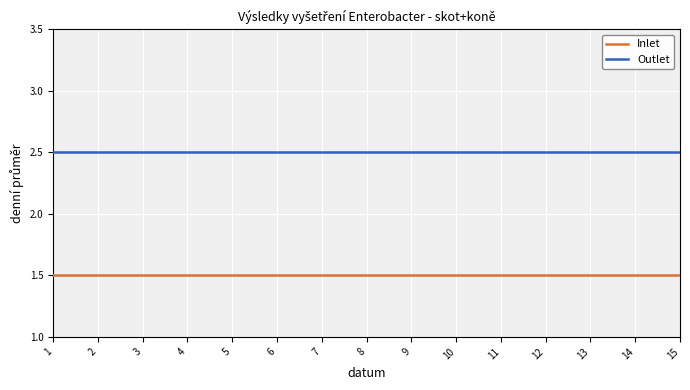

The Outlet series shows 1.1 at 11. True or false?

False